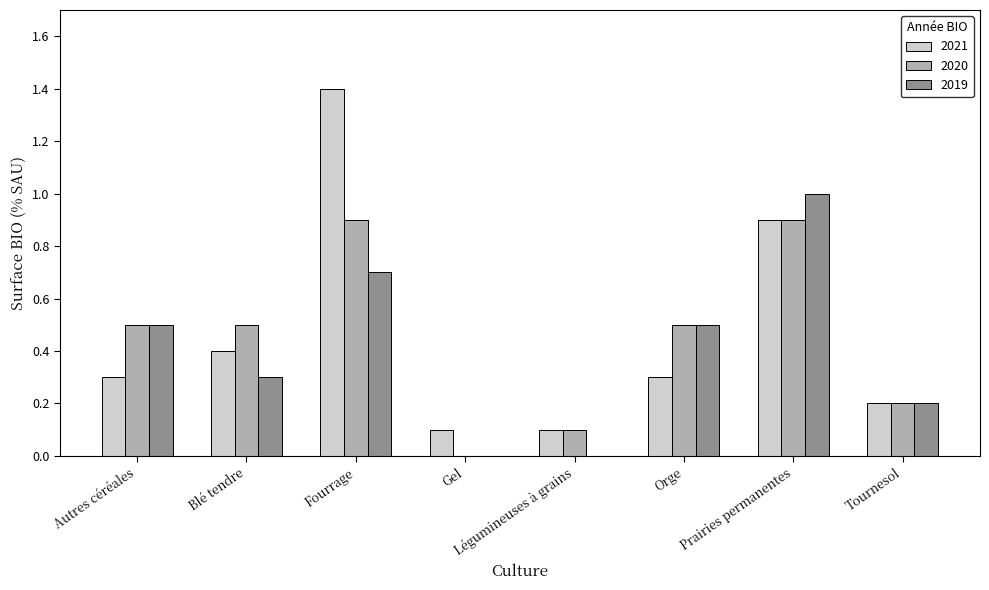

What value does the 2019 series have at Fourrage?

0.7